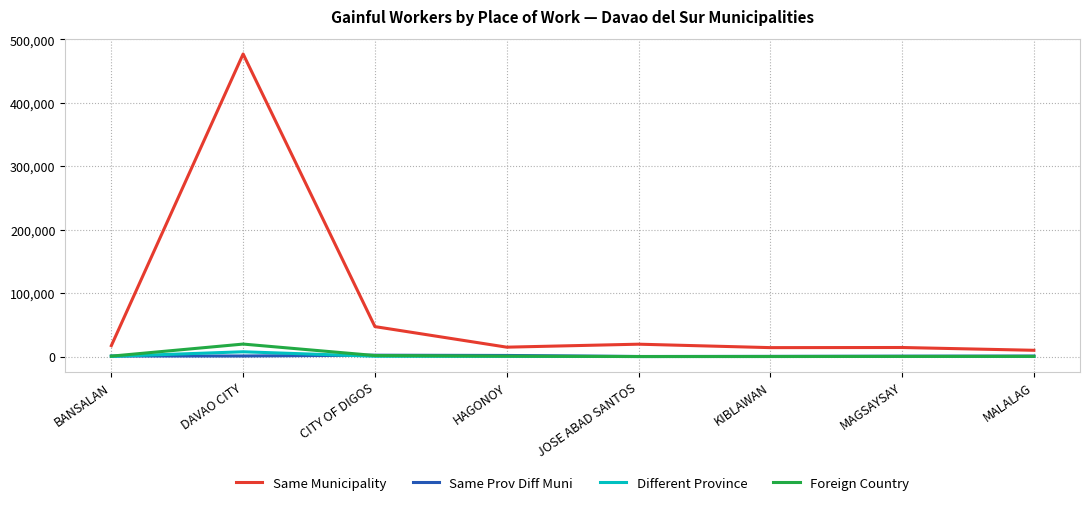

Which series has the largest range (max minus min)?

Same Municipality